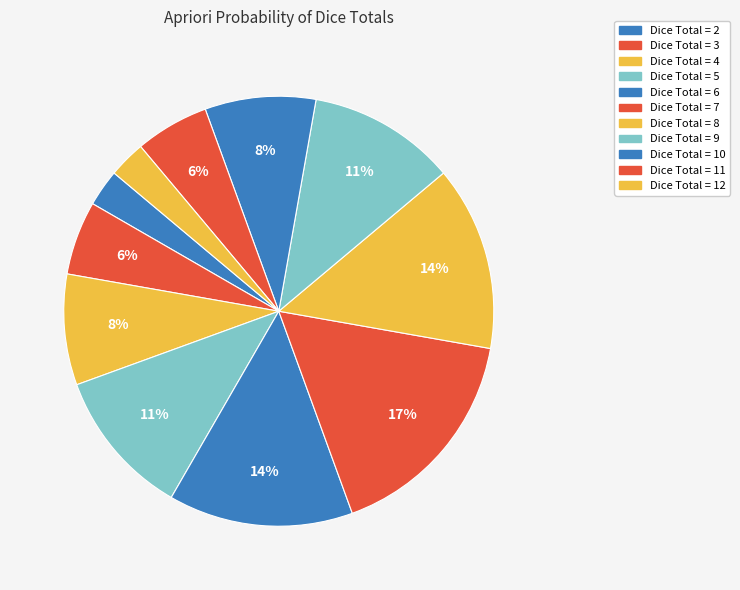

How many slices are in this pie chart?

11